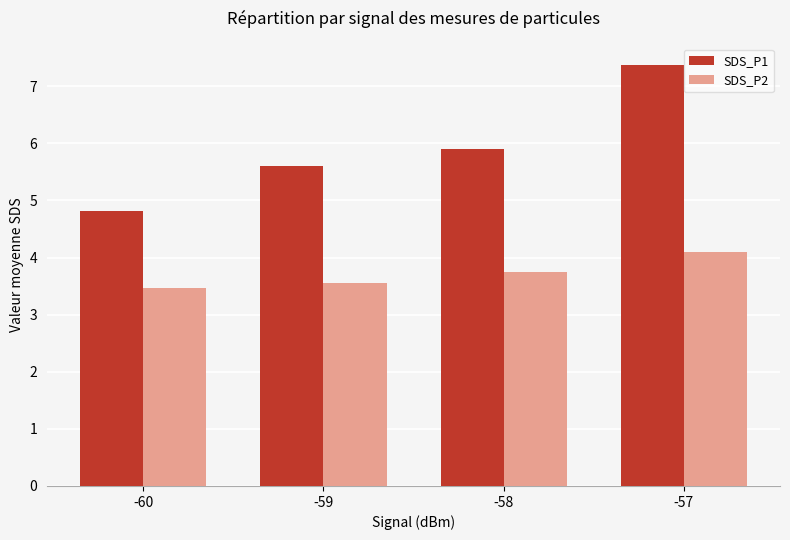

The value of SDS_P2 at -59 is 4.9. True or false?

False